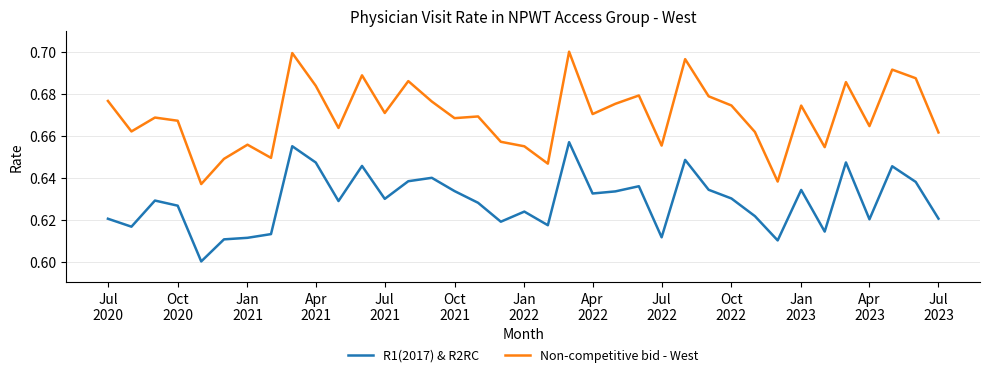

True or false: R1(2017) & R2RC has more than 0 points higher than both neighbors.

True